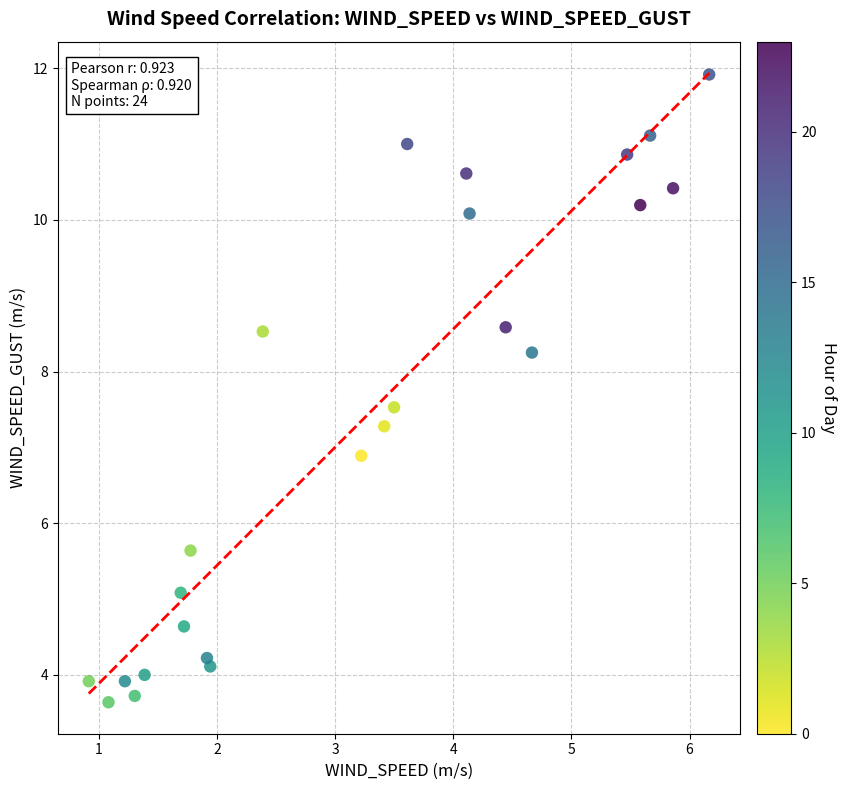

What is the range of X values (max minus min)?

5.2